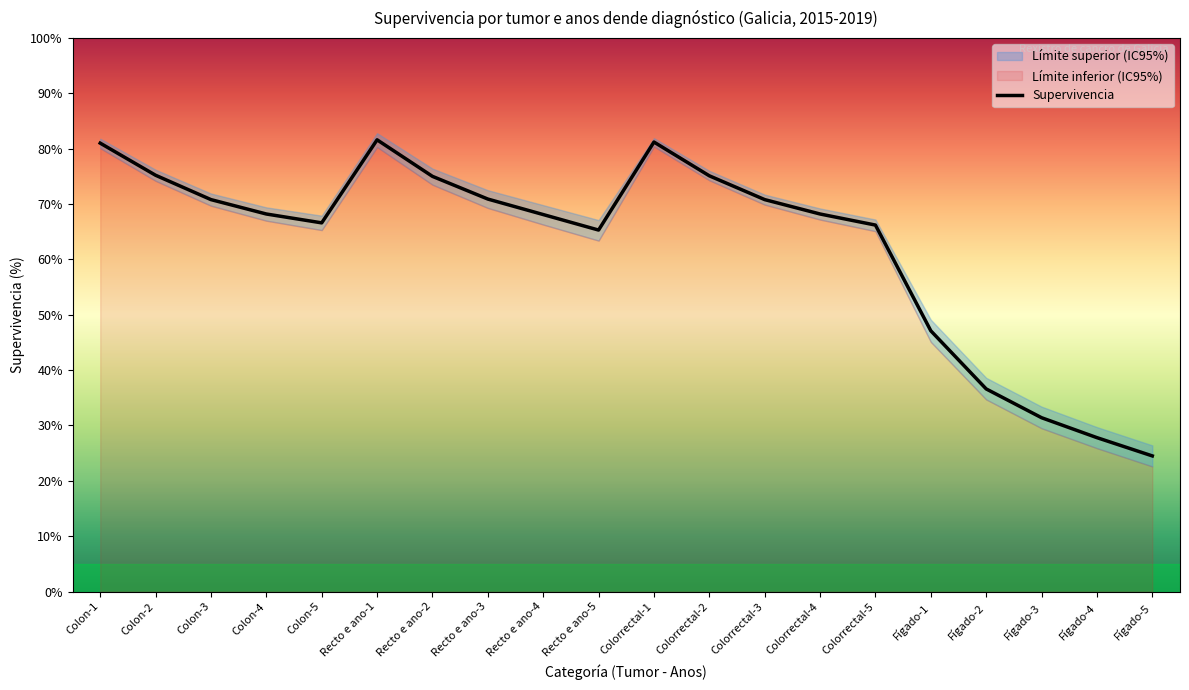

What is the label of the 8th point from the right?

Colorrectal-3